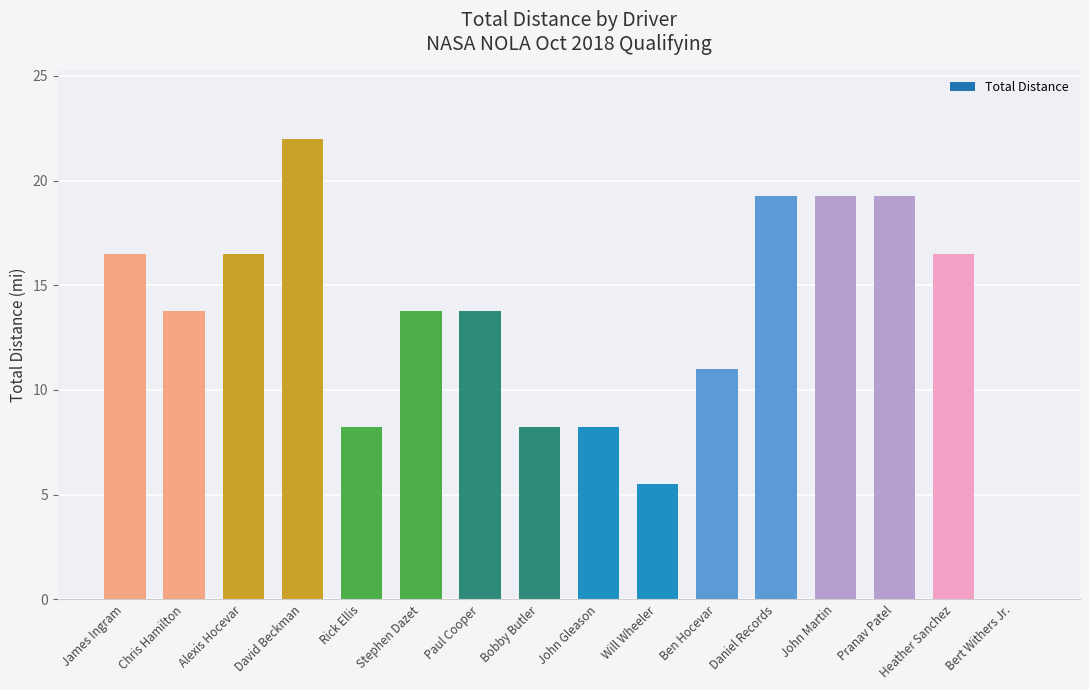

The chart shows a value of 21.1 at Chris Hamilton. True or false?

False